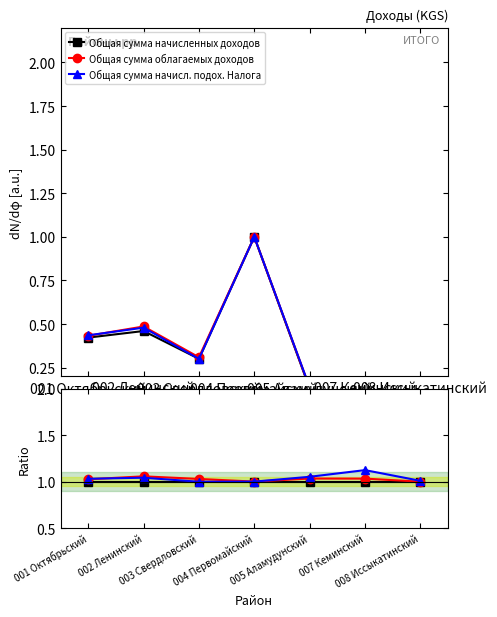

Where do Общая сумма облагаемых доходов and Общая сумма начисл. подох. Налога first cross each other?

001 Октябрьский and 002 Ленинский